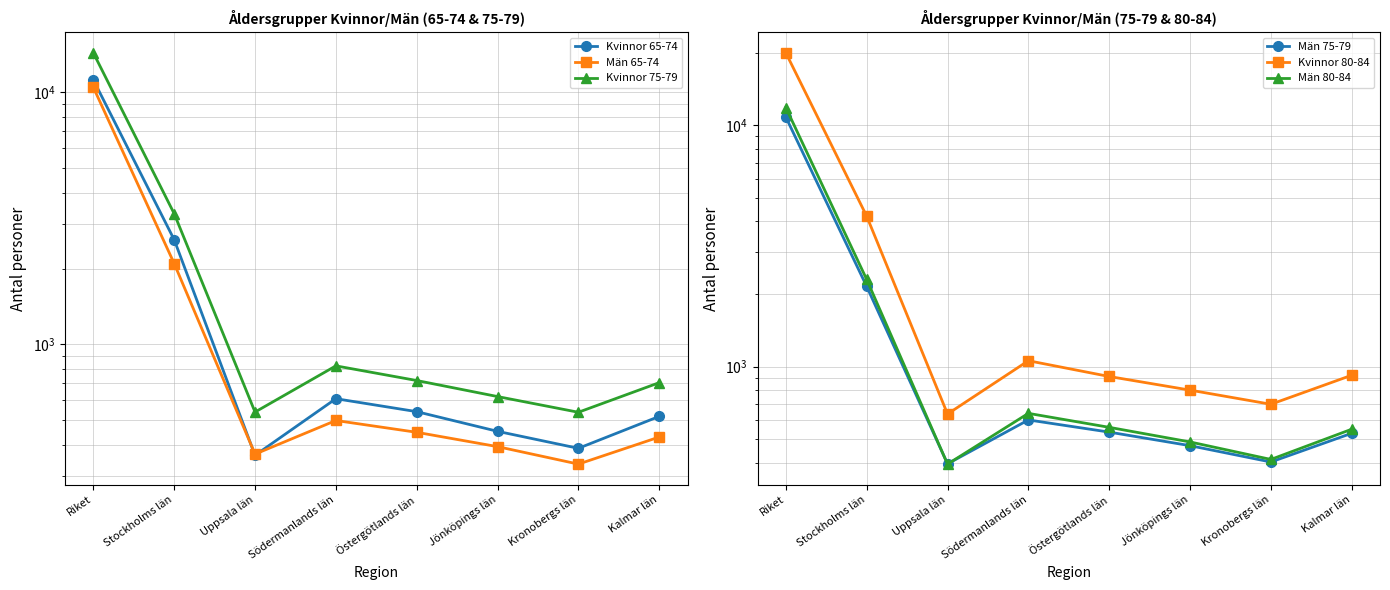

What is the difference between the Män 75-79 values at Södermanlands län and Kalmar län?

72